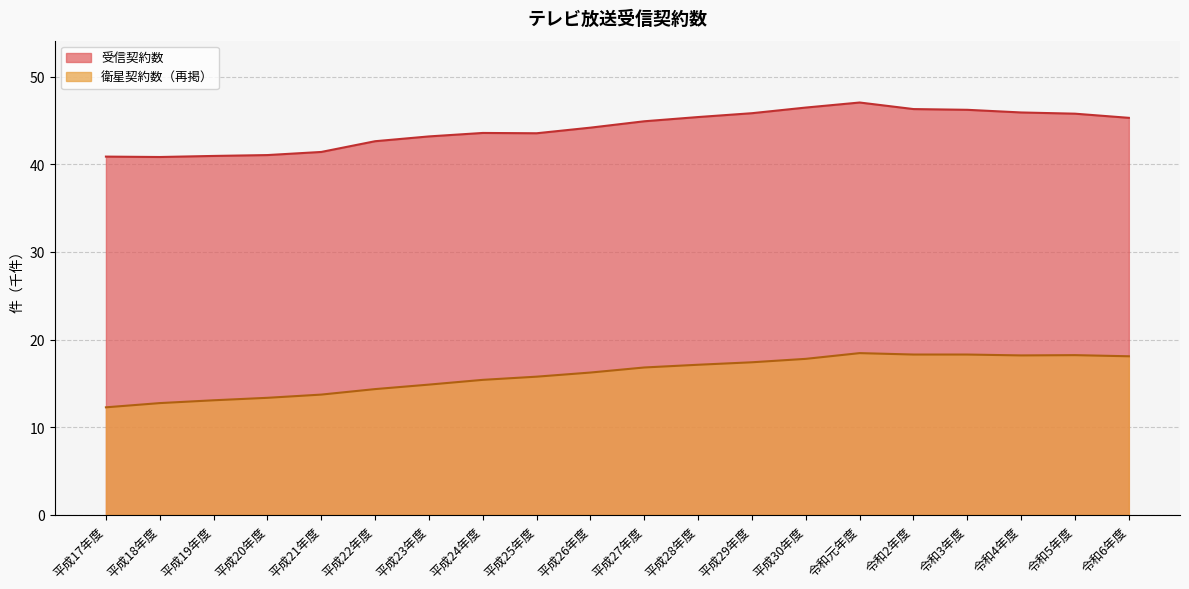

The value of 受信契約数 at 平成29年度 is 79.5. True or false?

False